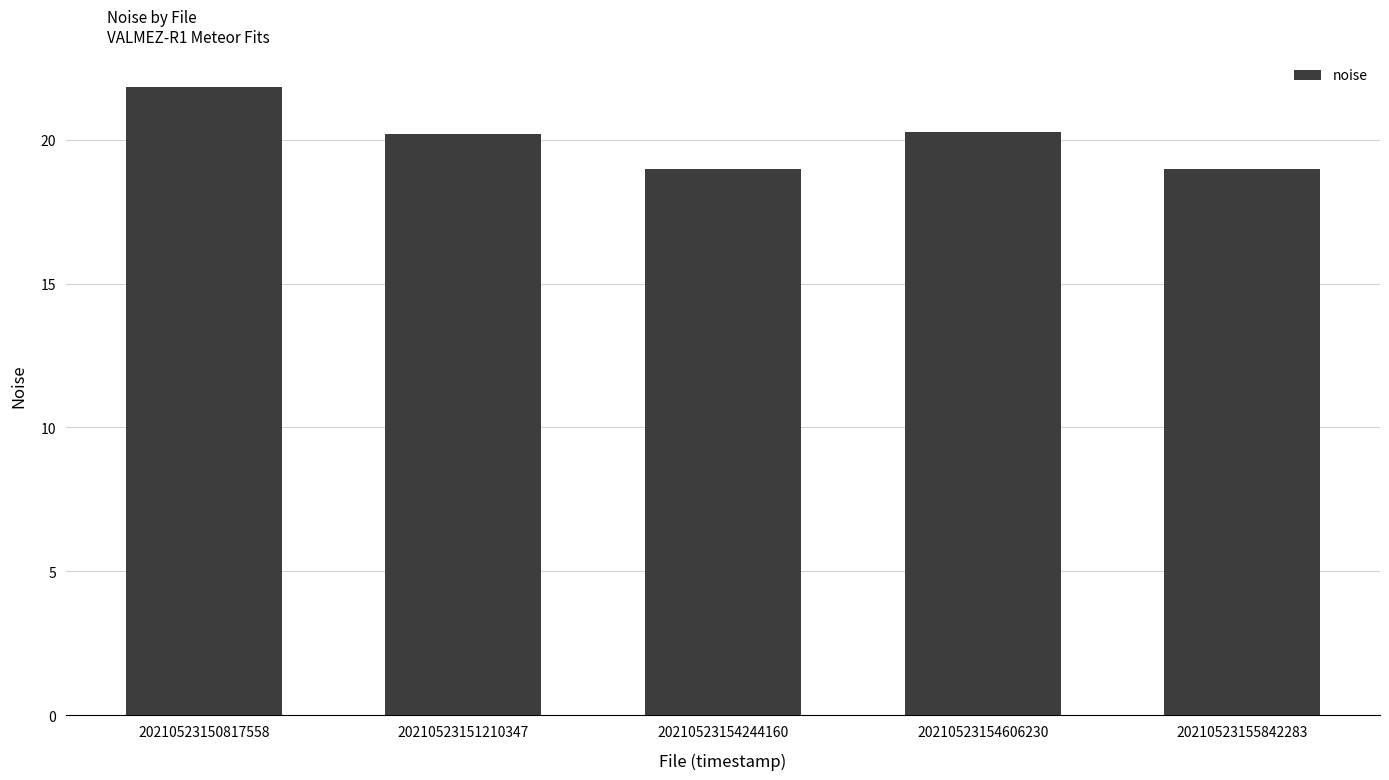

Which has a higher value, 20210523154244160 or 20210523154606230?

20210523154606230